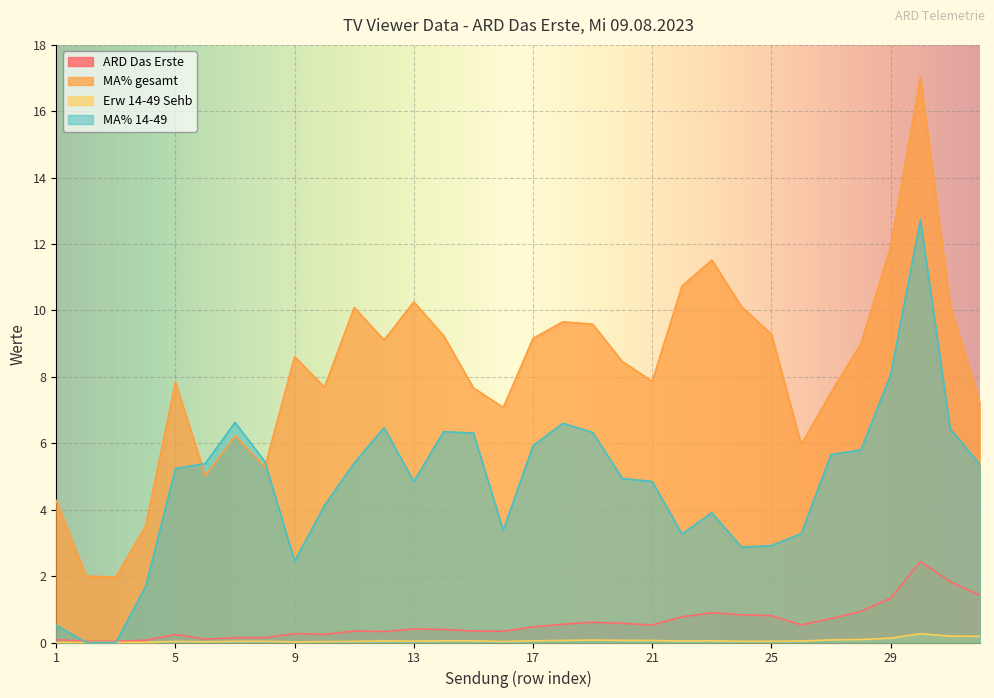

What is the greatest value displayed?

17.0